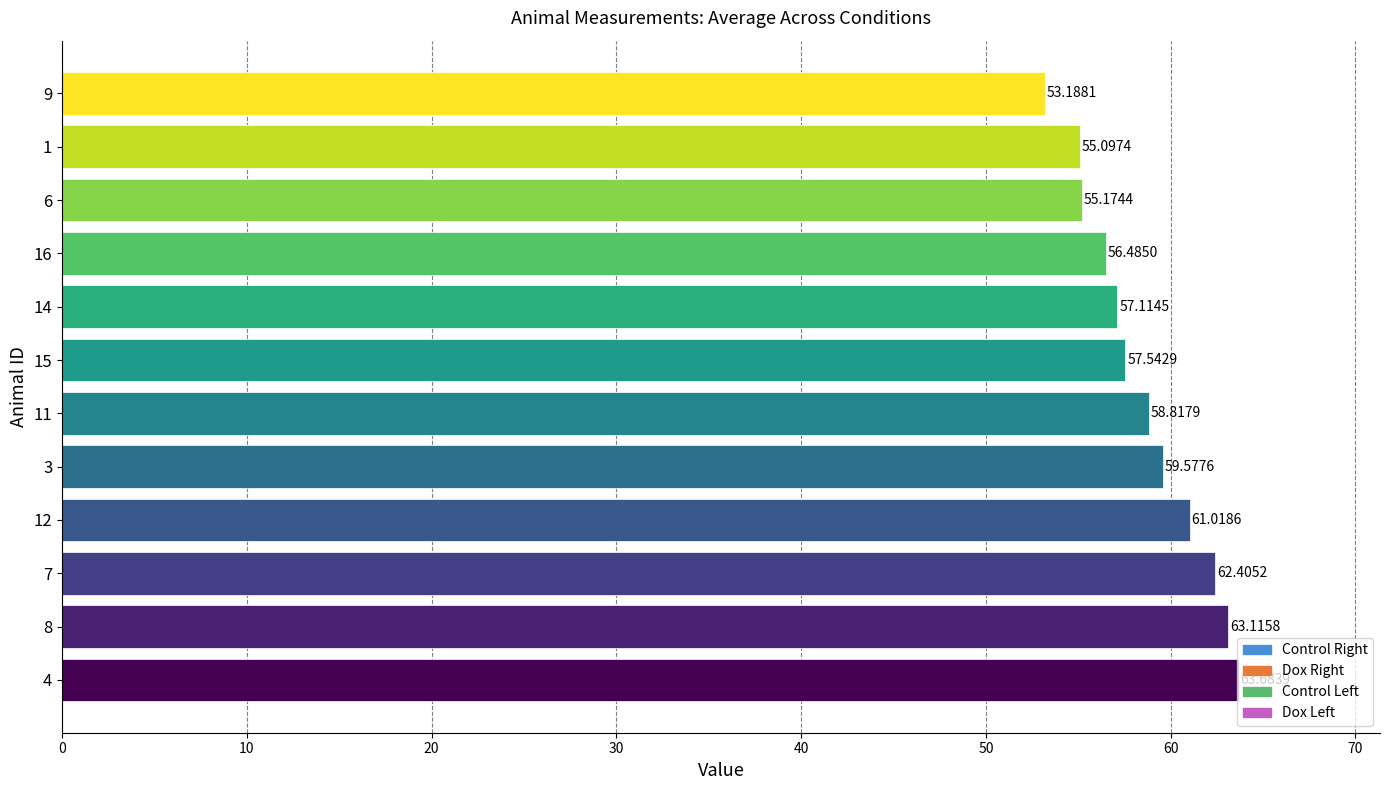

What is the average value?

58.6